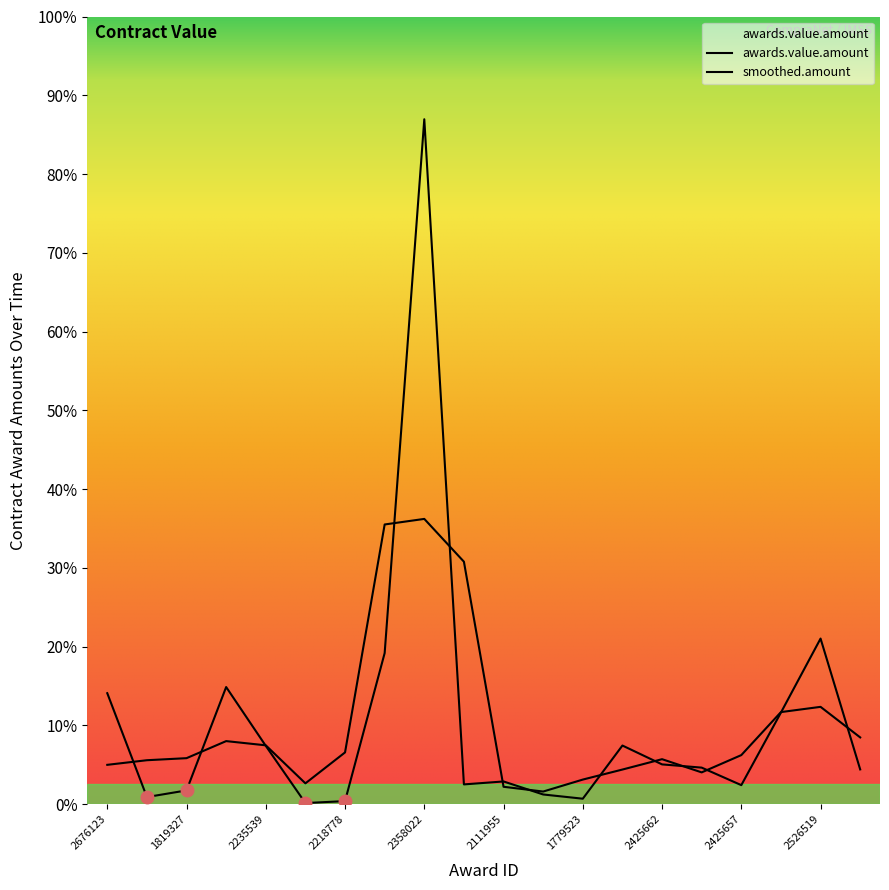

What is the sum of all values?

544834.5